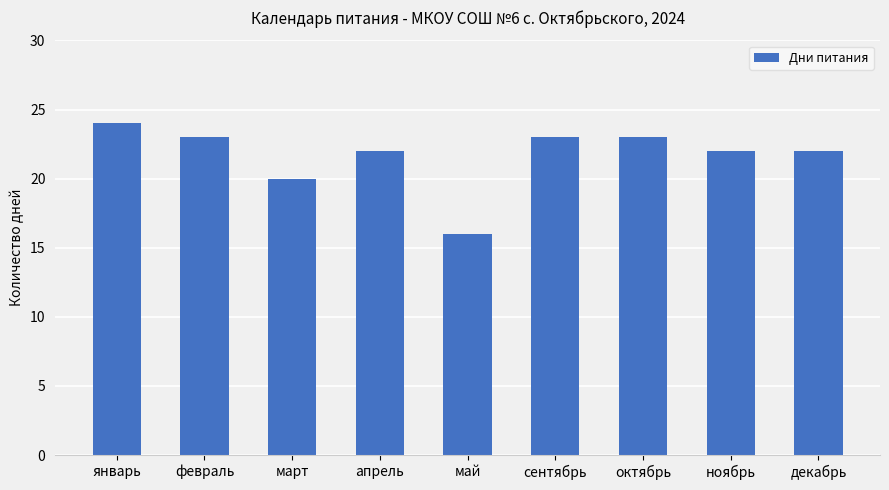

At which category does the chart reach its minimum across all series?

май